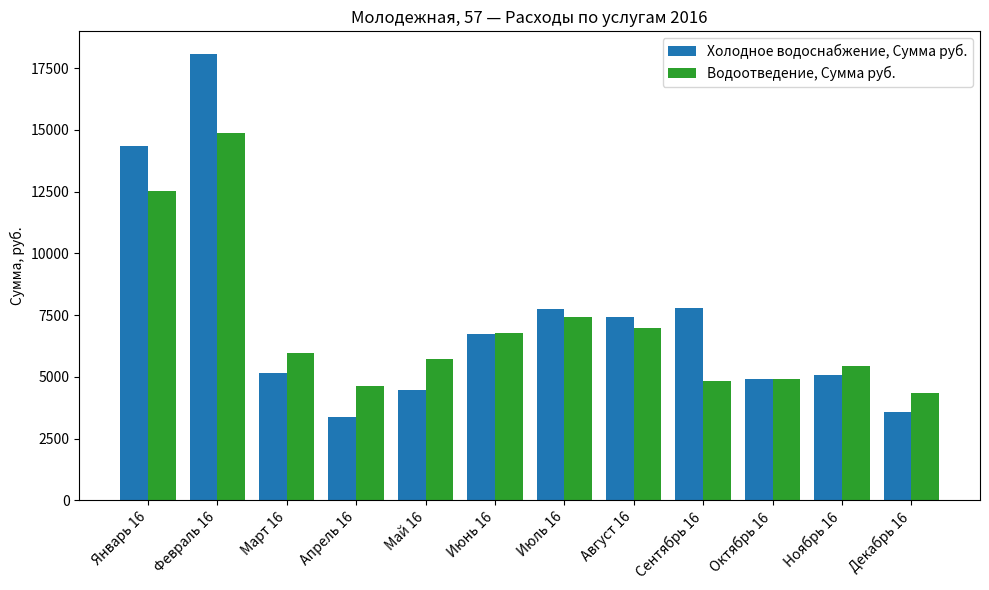

What is the value of the Водоотведение, Сумма руб. bar at the 10th from the left?

4909.0